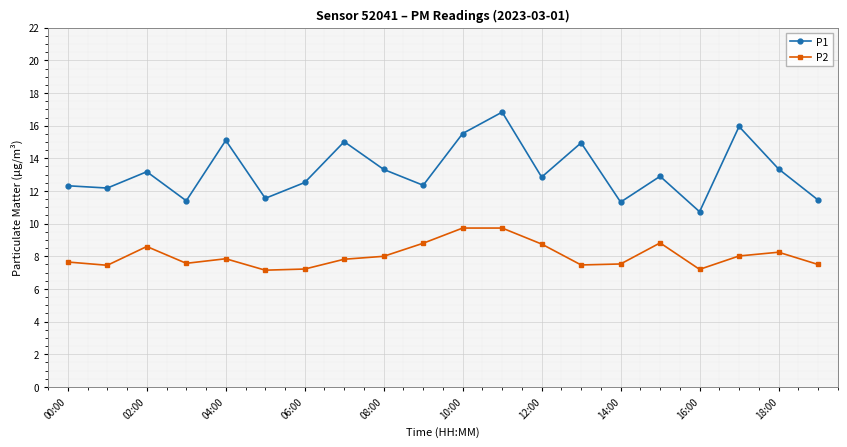

True or false: P2 and P1 cross at least once.

False